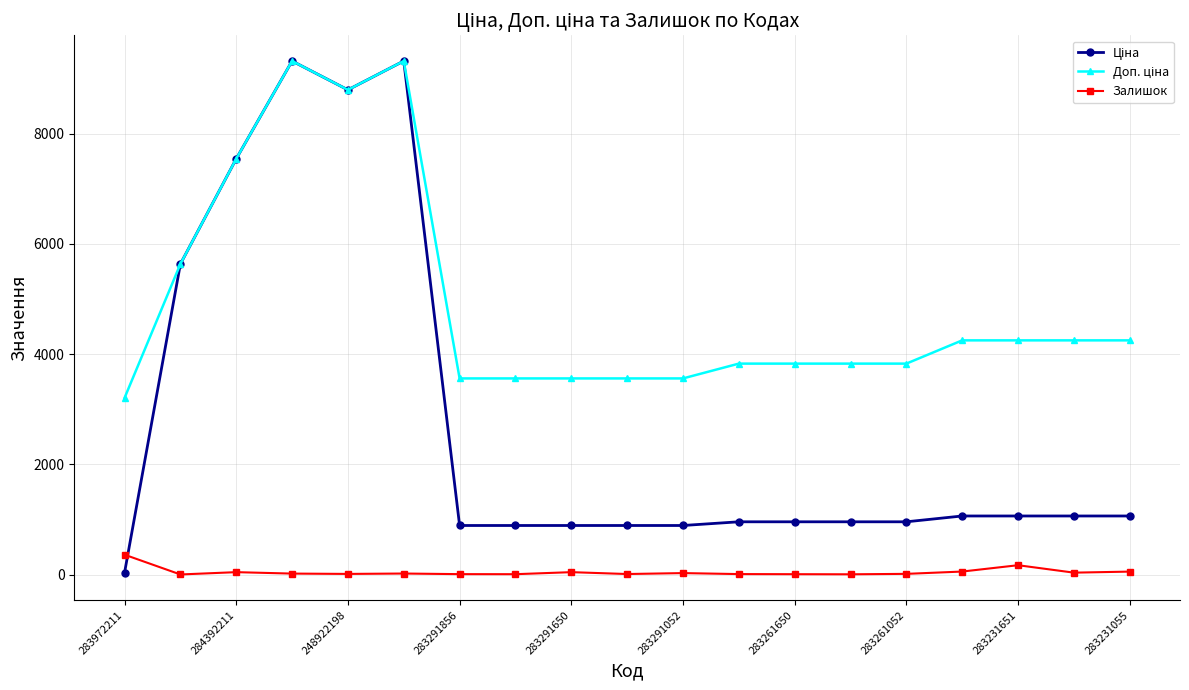

How many lines are shown in the chart?

3